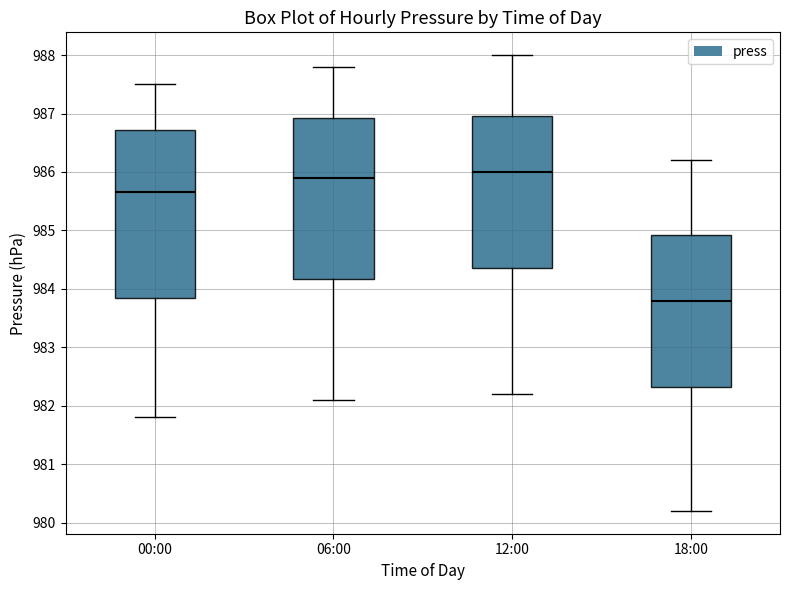

Where is the lower edge of the box for 12:00 on the y-axis? The values are not printed on the chart, so give them approximately, as read against the axis.

984.4